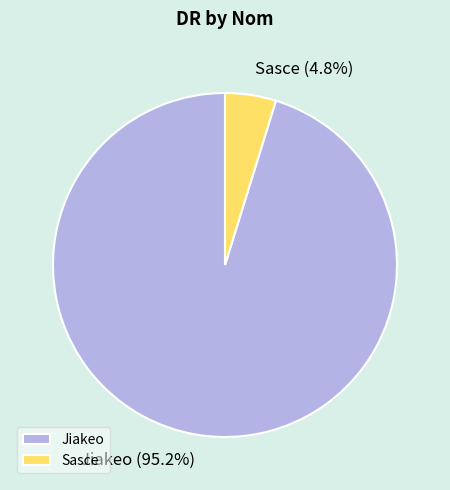

Count the number of slices in the pie.

2